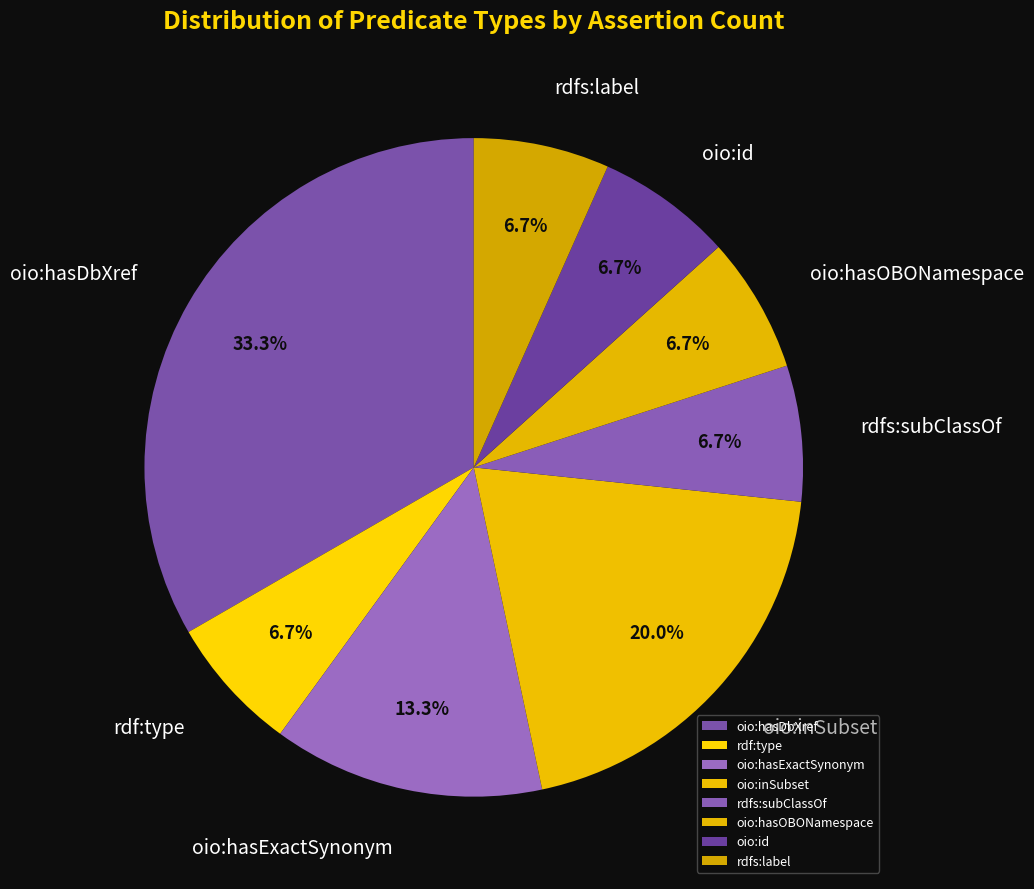

Is oio:hasOBONamespace the majority of the pie?

No